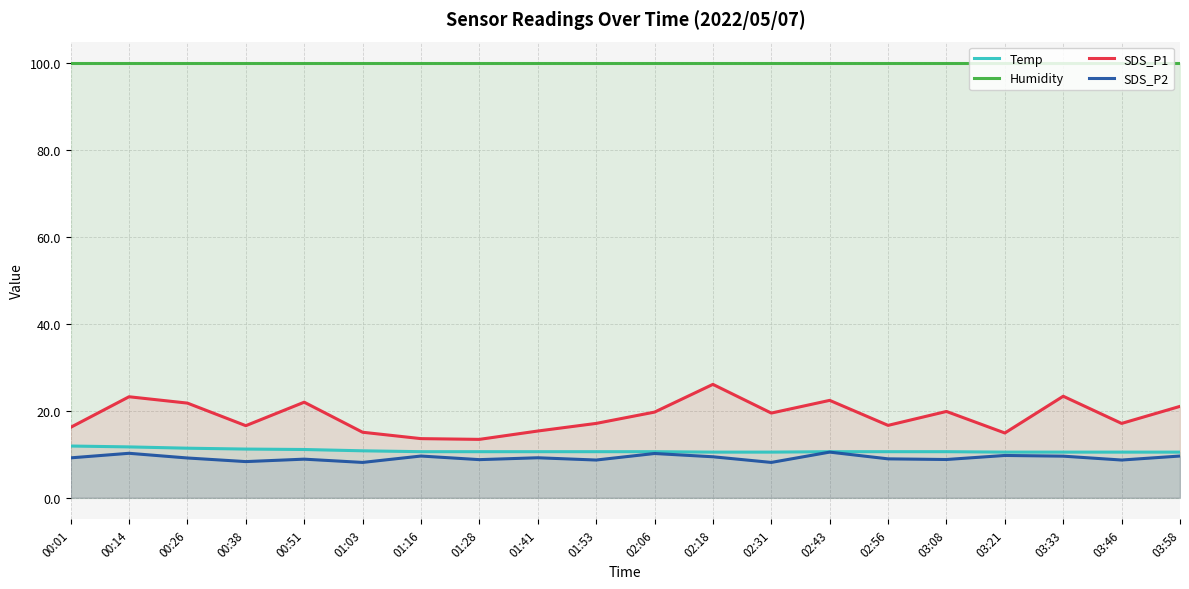

What is the difference between the maximum and minimum values in the Temp series?

1.4